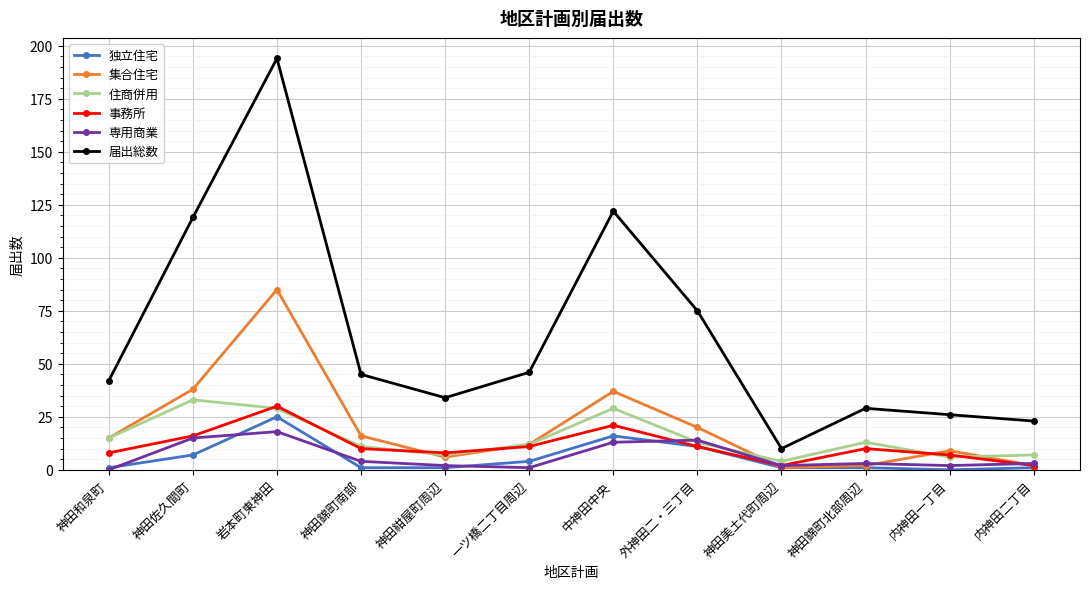

Is the value of 住商併用 at 一ツ橋二丁目周辺 greater than the value of 事務所 at 中神田中央?

No